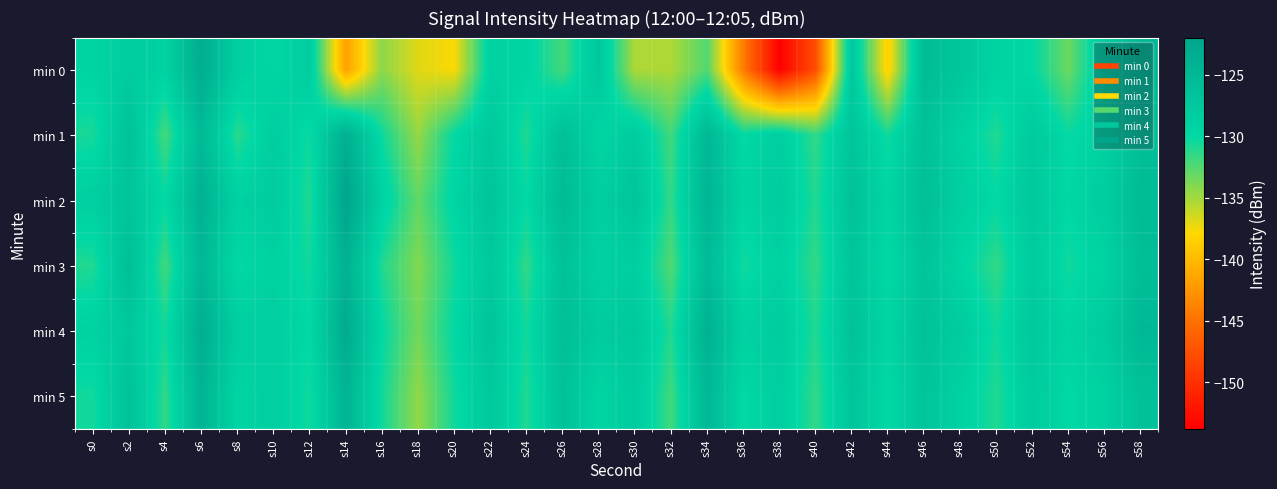

At s10, list the series in order from largest to smallest.

min 2, min 1, min 4, min 5, min 3, min 0